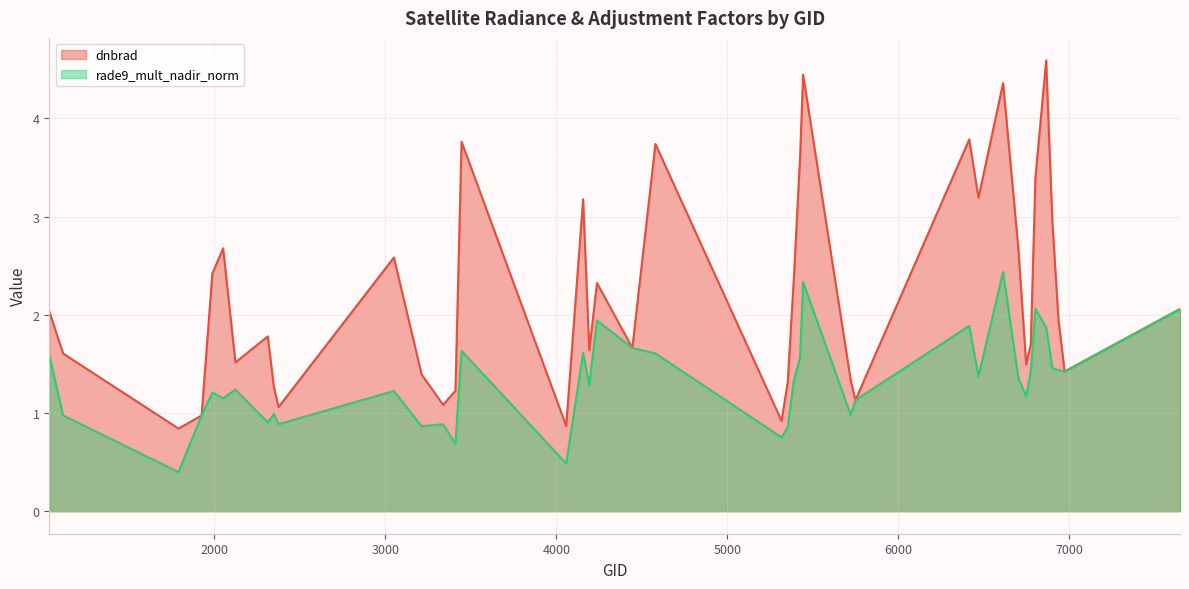

True or false: dnbrad has more than 1 points higher than both neighbors.

True